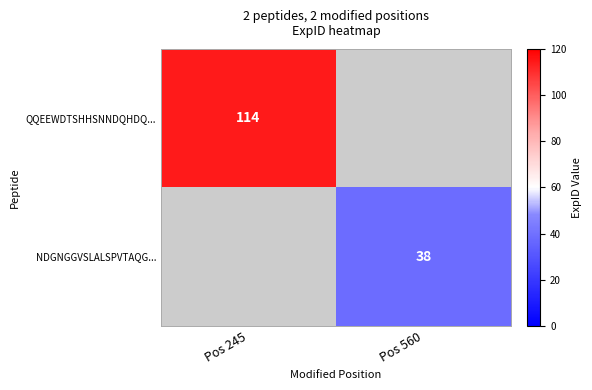

True or false: NDGNGGVSLALSPVTAQG... has a value of 38 at Pos 560.

True